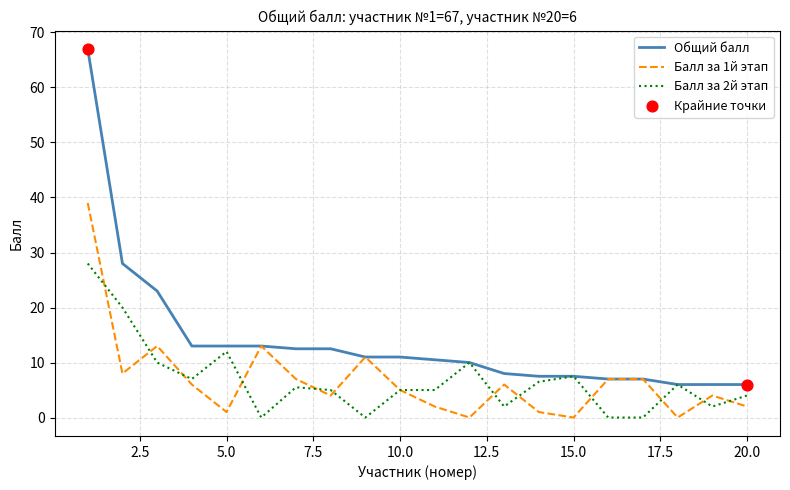

Which series has the largest total across all categories?

Общий балл